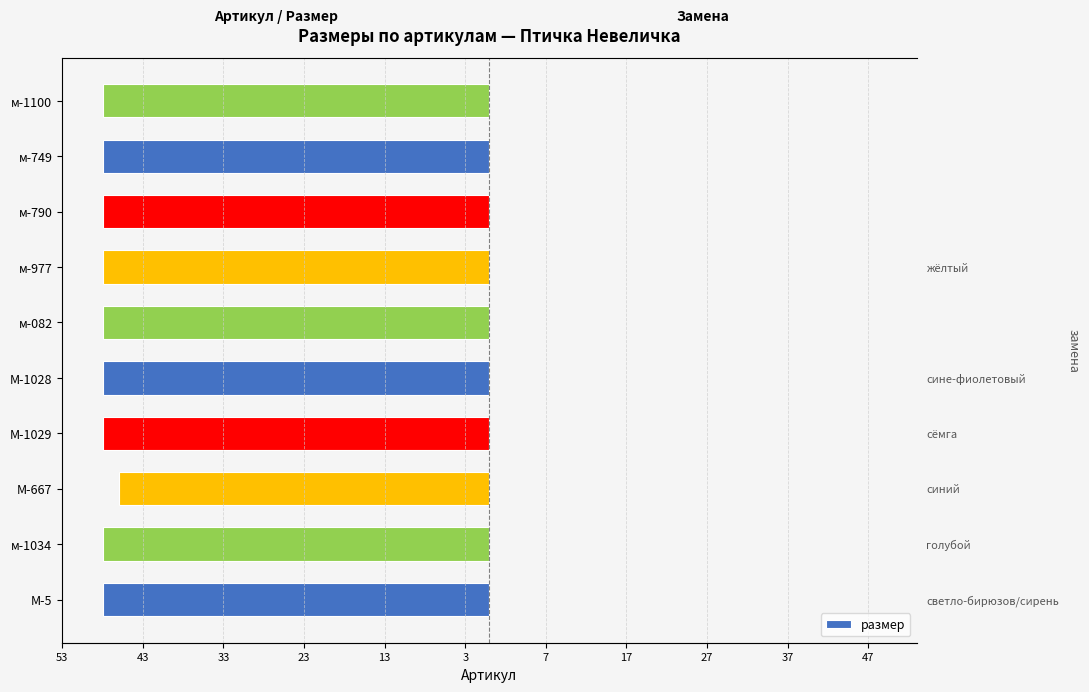

How many data points are above -48?

1